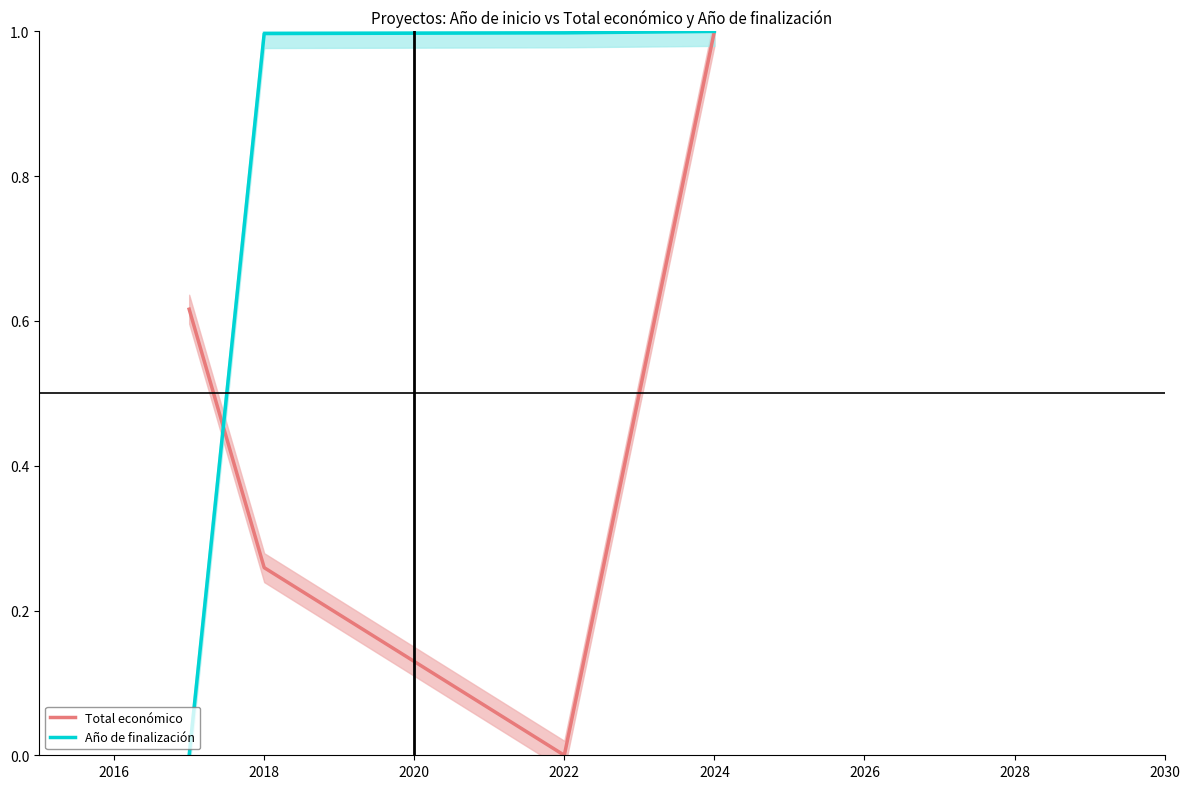

Which series has the largest total across all categories?

Año de finalización